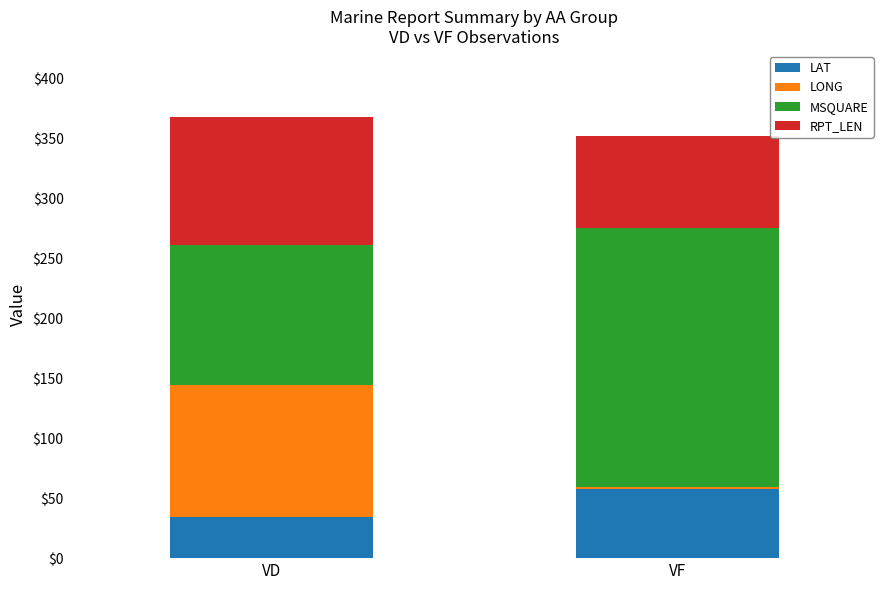

Where is LAT nearest to the value 45?

VD